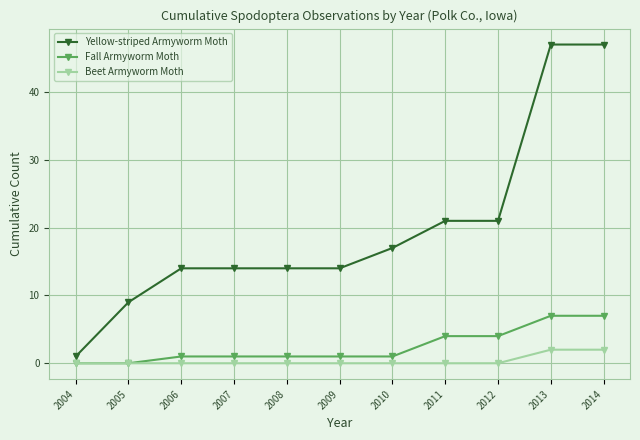

Which series has the largest total across all categories?

Yellow-striped Armyworm Moth